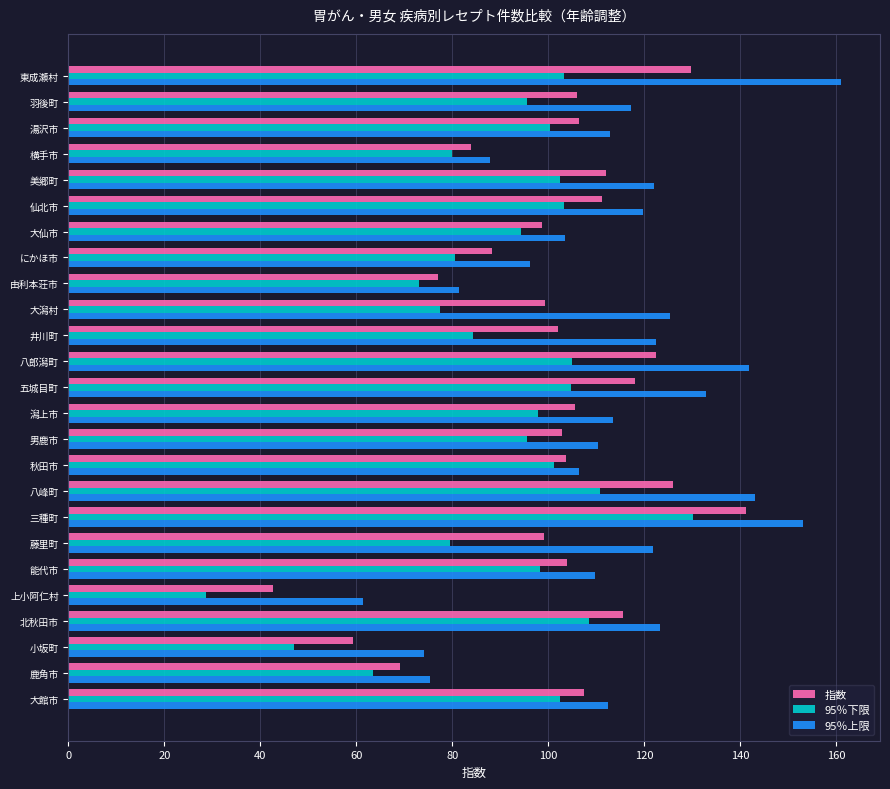

At which category is the sum across all series the highest?

三種町